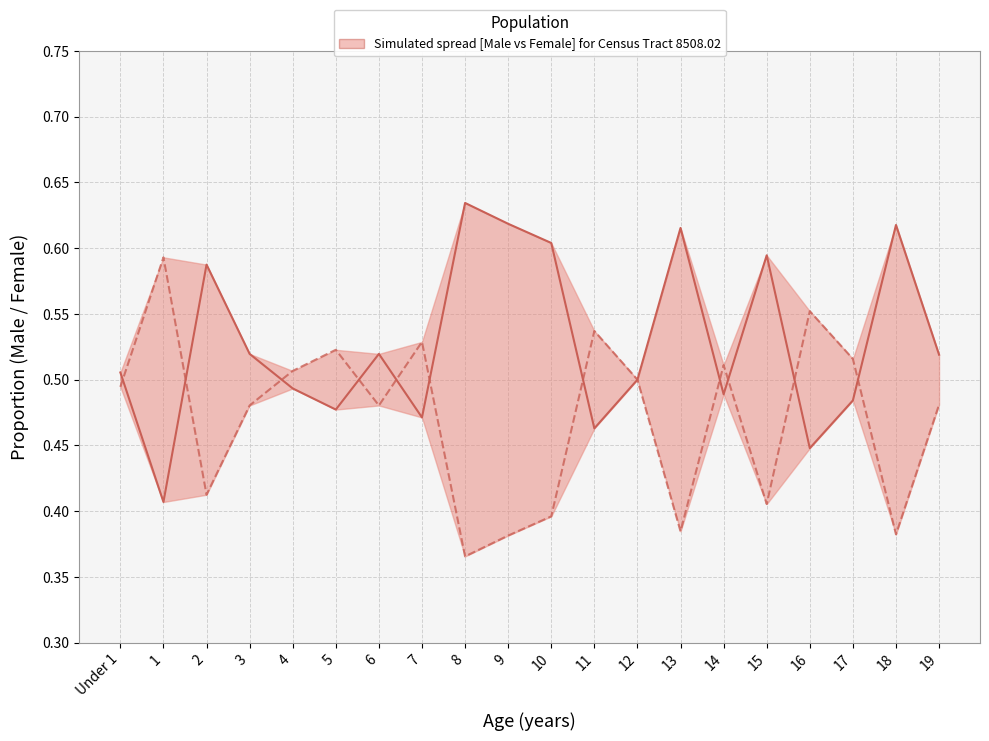

How many interior local valleys does the Male proportion series have?

6